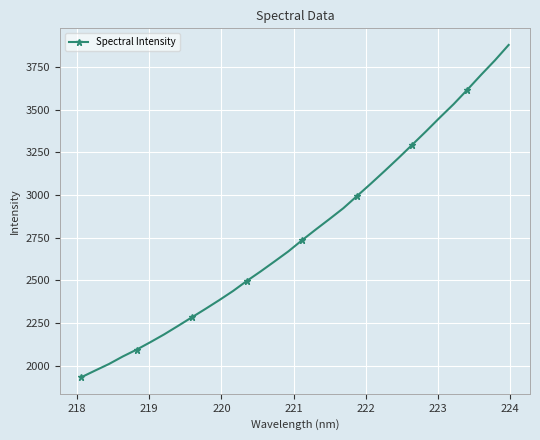

What is the value of the 7th point from the left?

2183.6